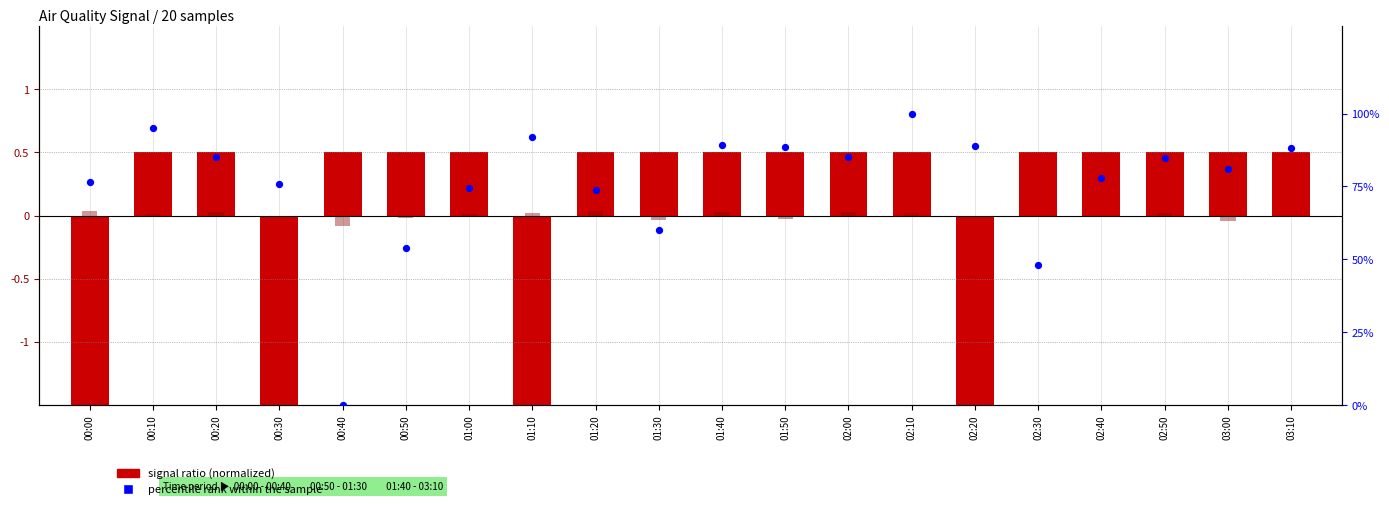

Between 01:20 and 02:10, which is larger?

02:10